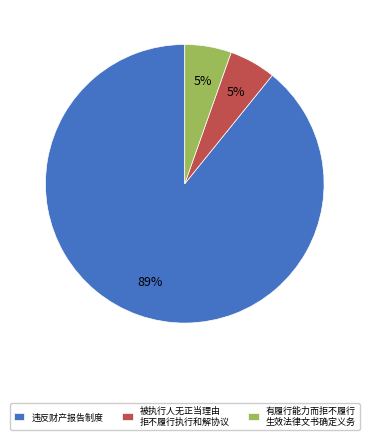

Which slice is the largest?

违反财产报告制度